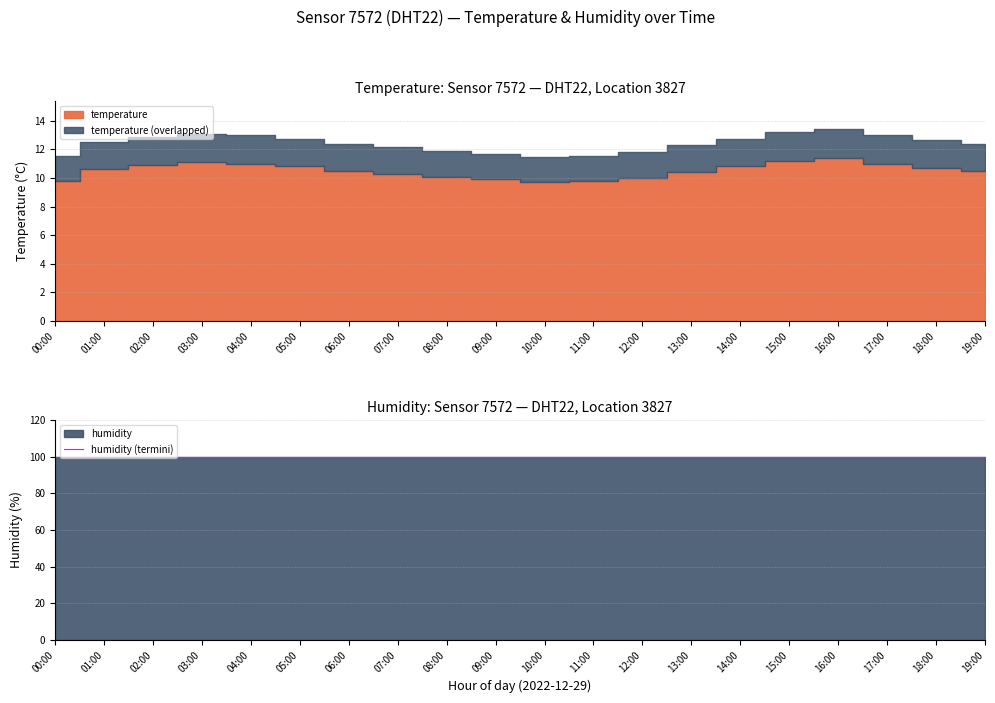

At which category is the sum across all series the highest?

16:00